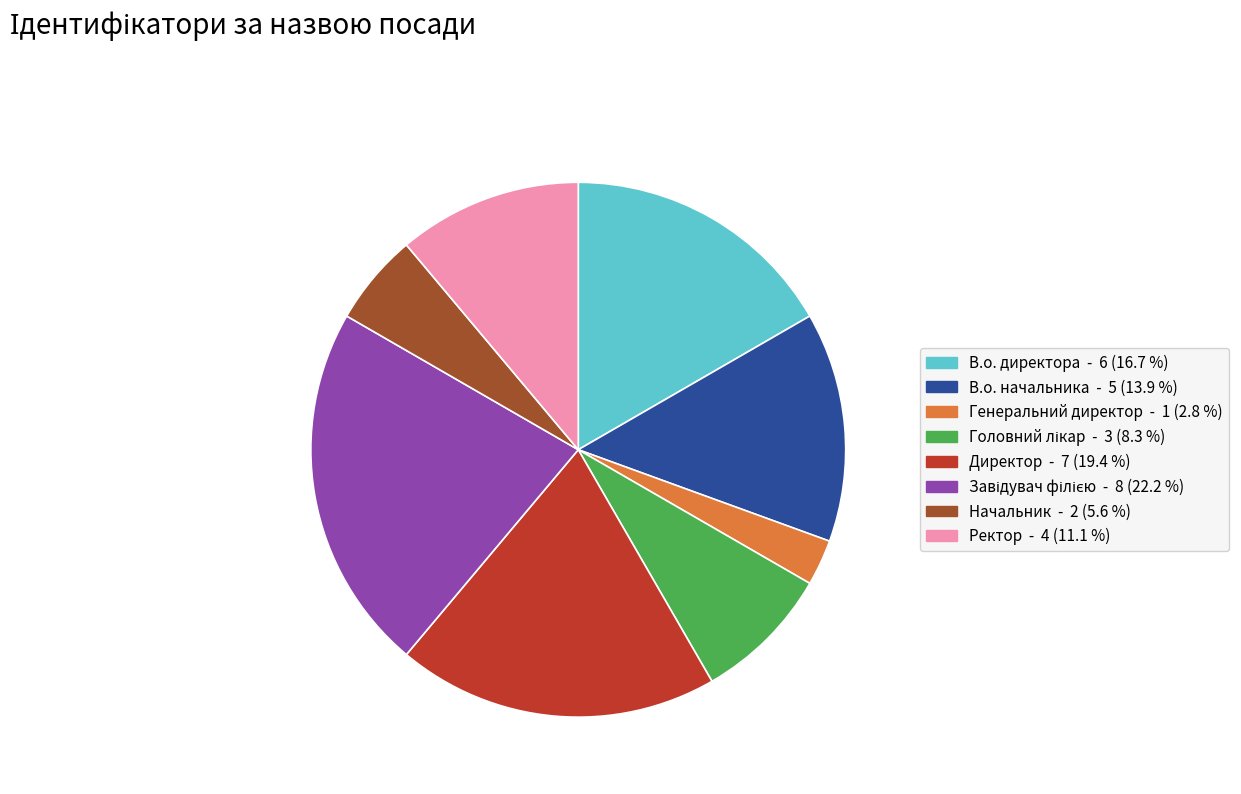

Is there any slice that represents more than half of the pie?

No